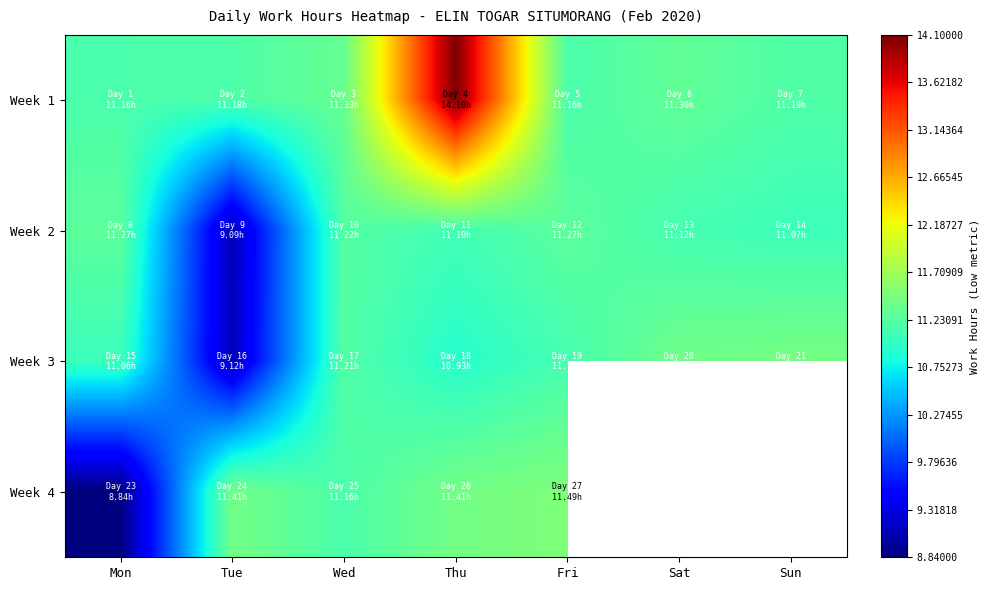

Which series has the largest range (max minus min)?

Week 1